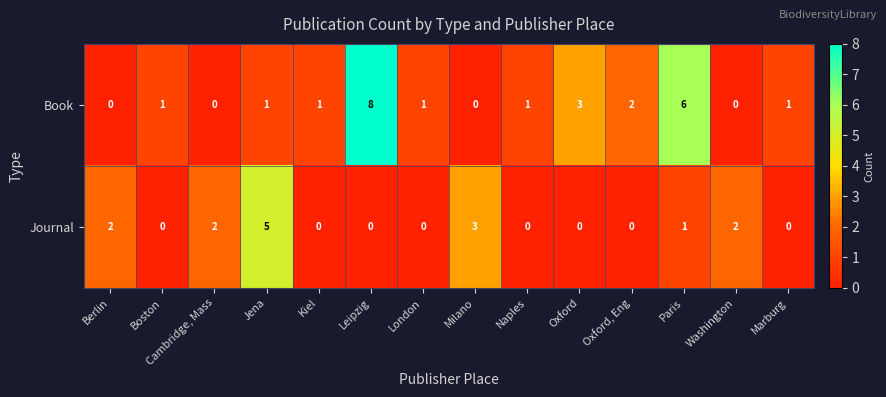

What is the difference between the highest and lowest values at Leipzig?

8